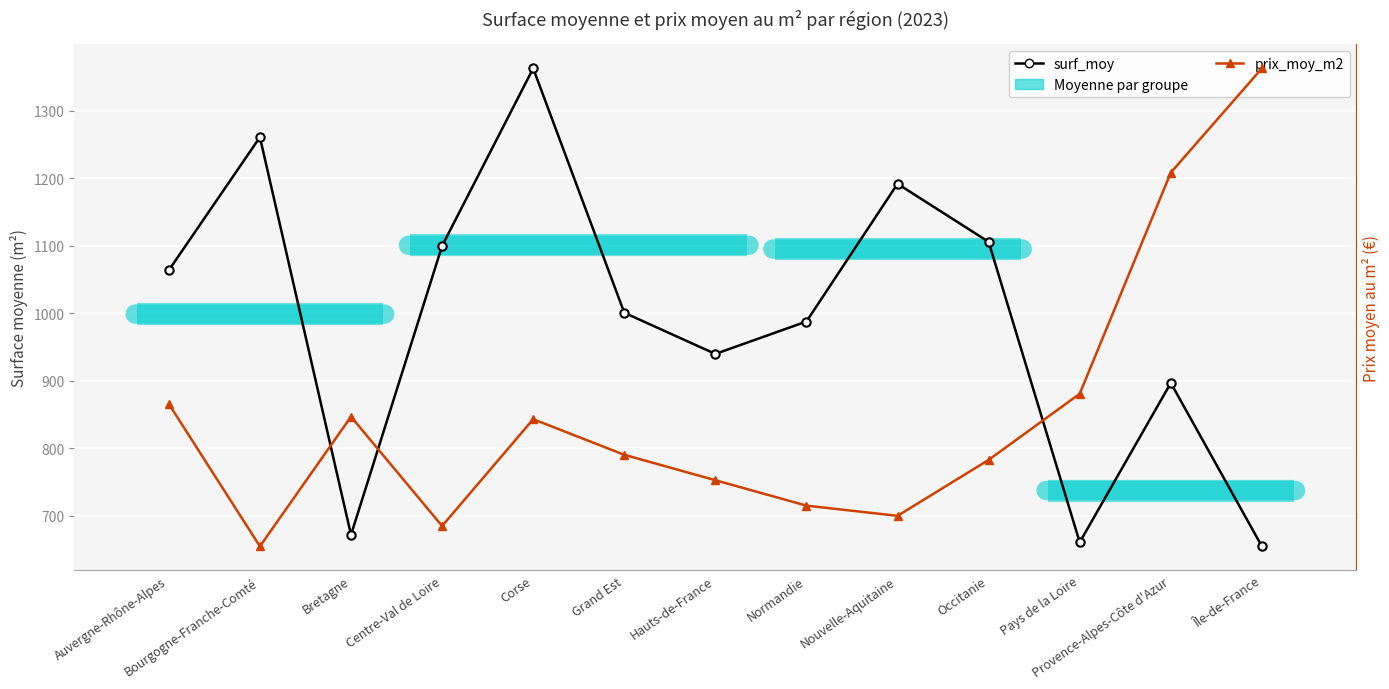

How many data points in surf_moy are less than 1001?

6